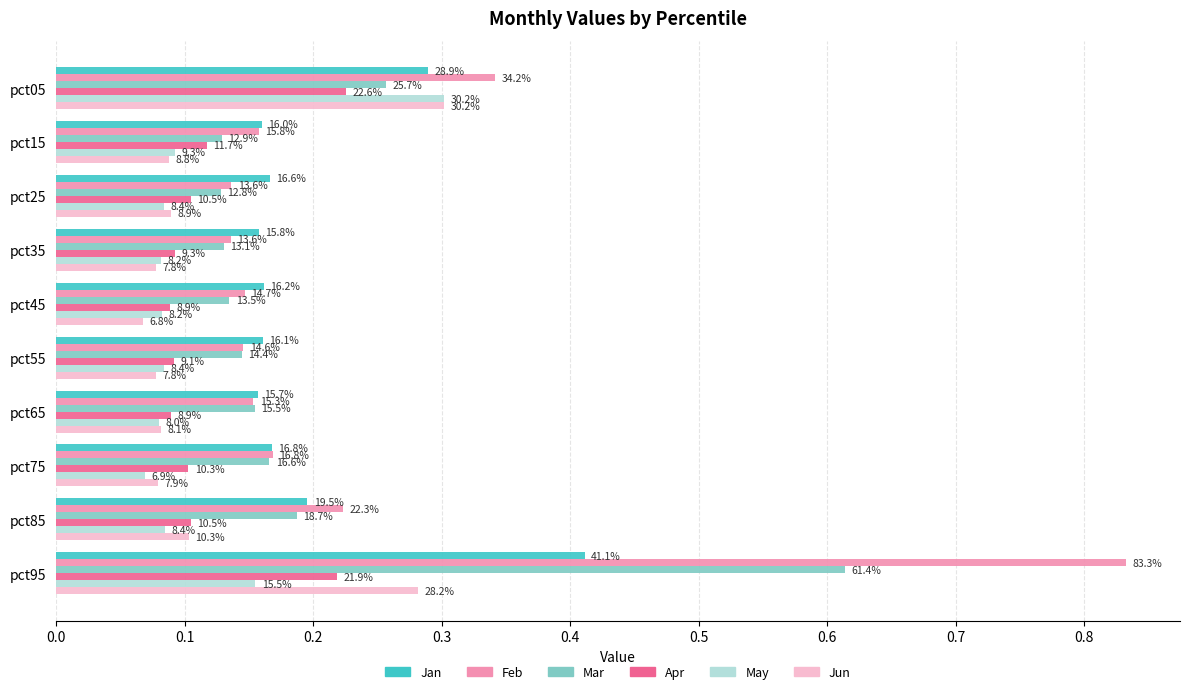

What are all the series names shown in the legend?

Jan, Feb, Mar, Apr, May, Jun